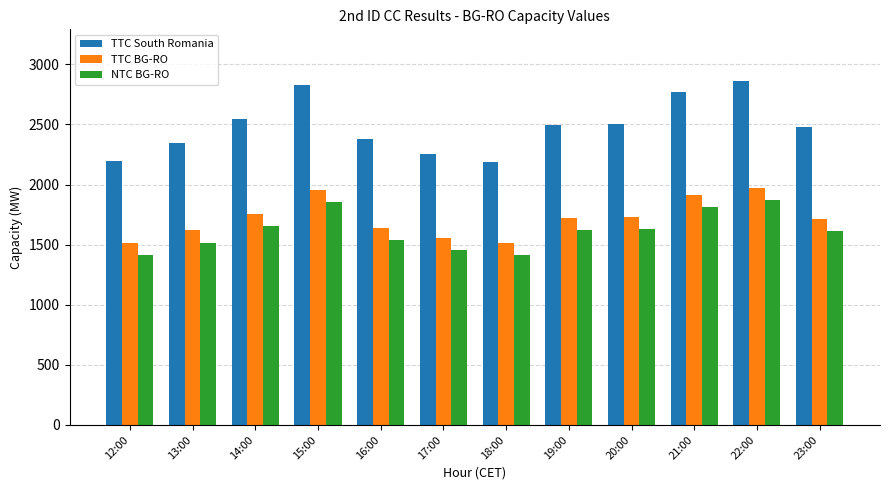

At how many categories does at least one series exceed 2307?

9